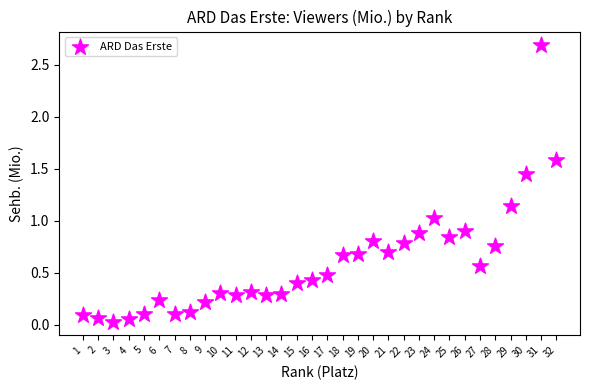

What is the range of X values (max minus min)?

31.0